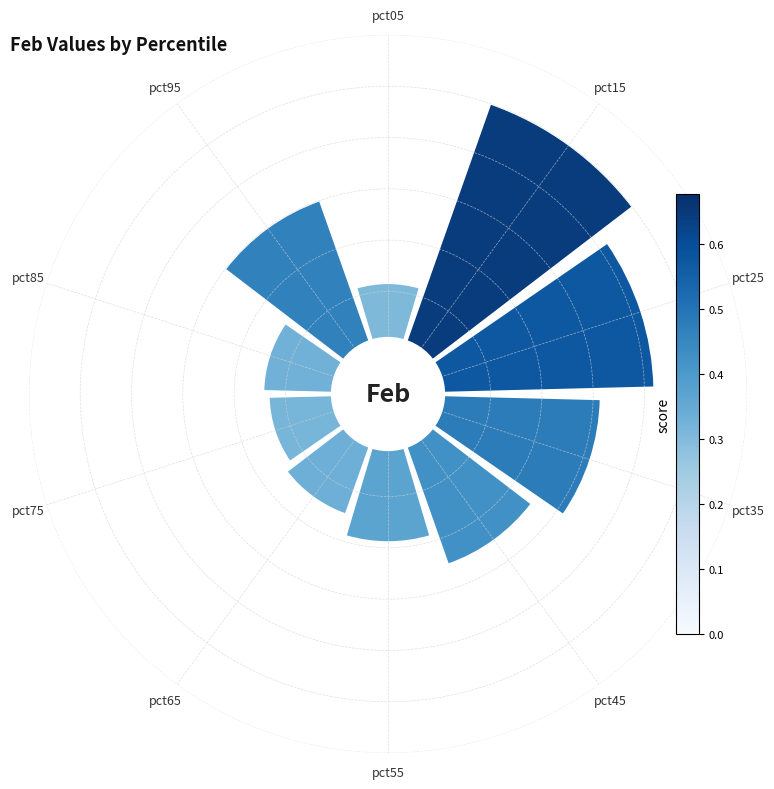

To the nearest percent, what portion does pct95 represent?

12%